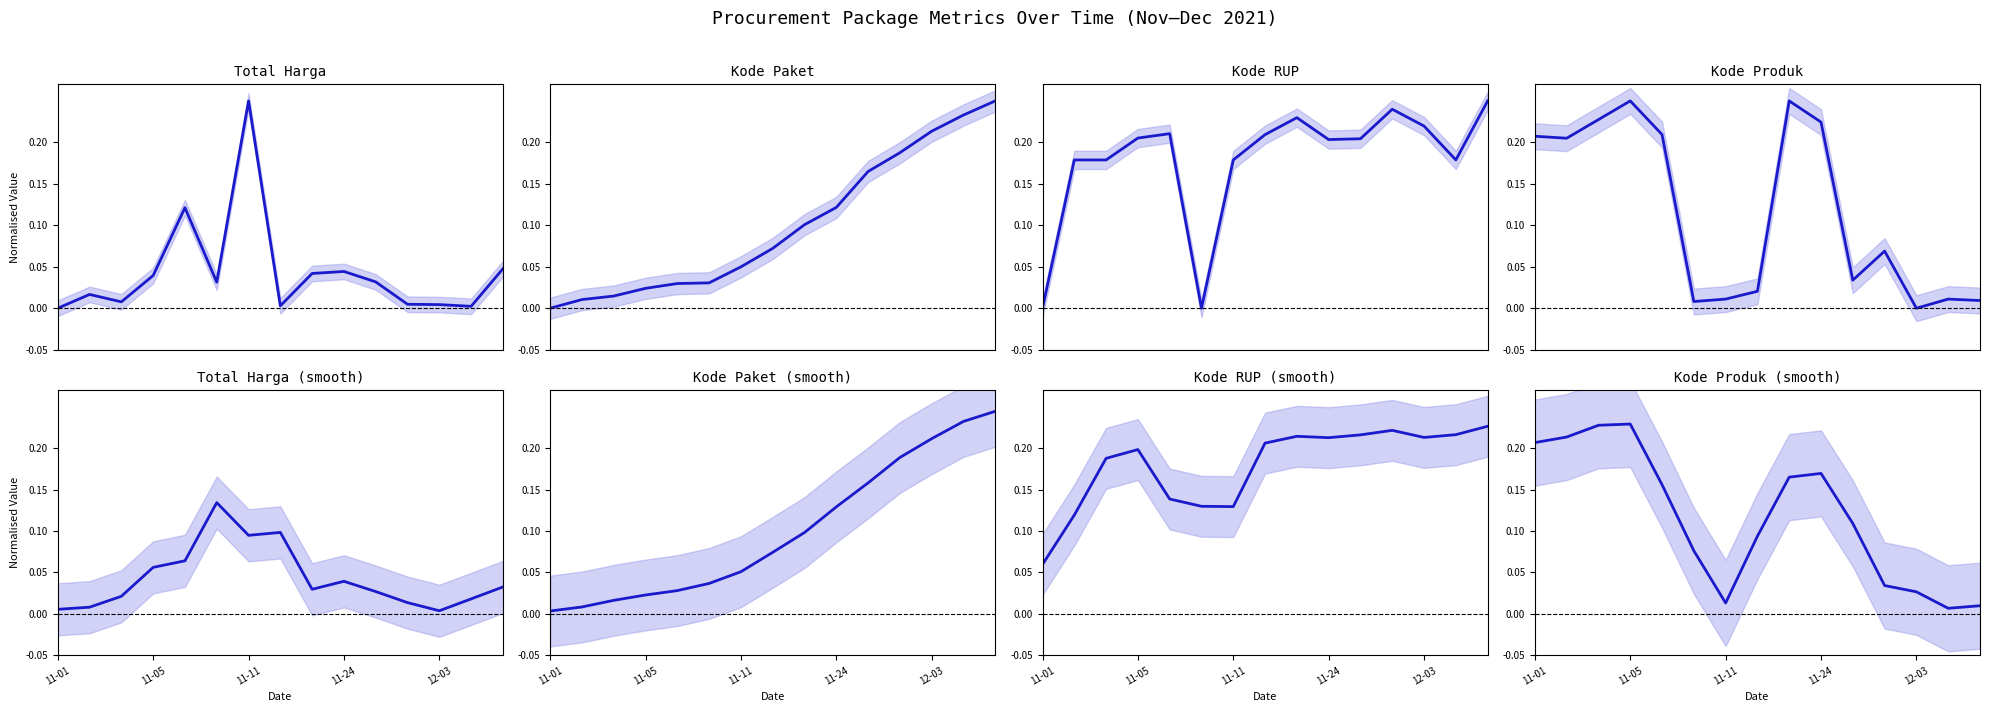

The Kode Paket series shows 0.1 at 12-03. True or false?

False